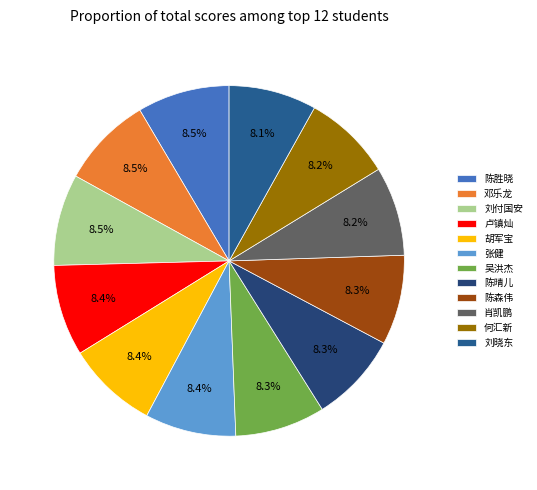

Which category has the biggest portion of the pie?

陈胜晓